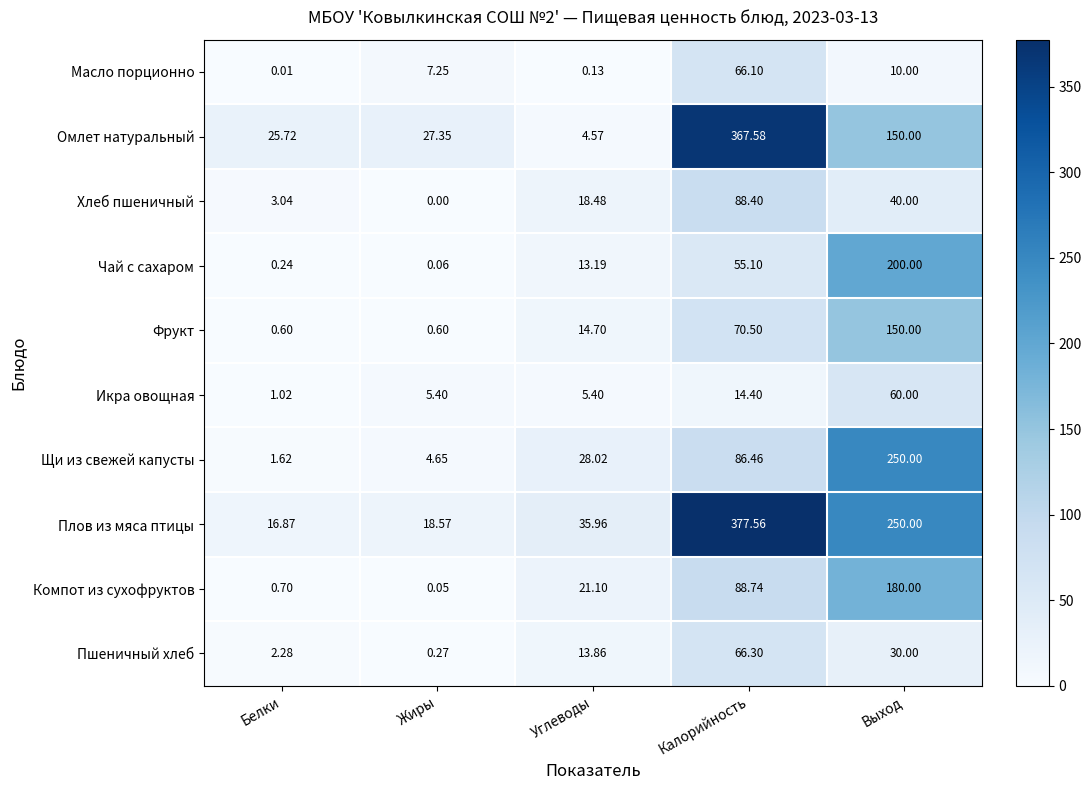

At which label does Масло порционно first exceed 7?

Жиры